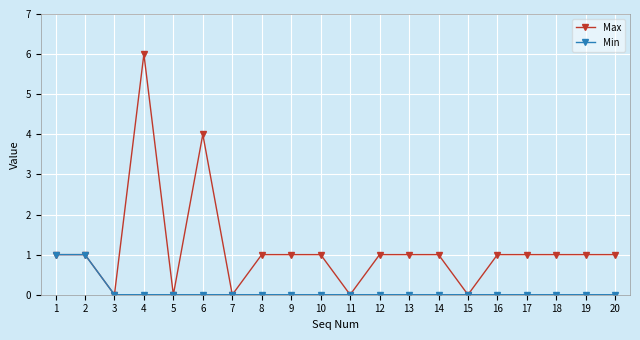

Rank the series by their average value, from highest to lowest.

Max, Min